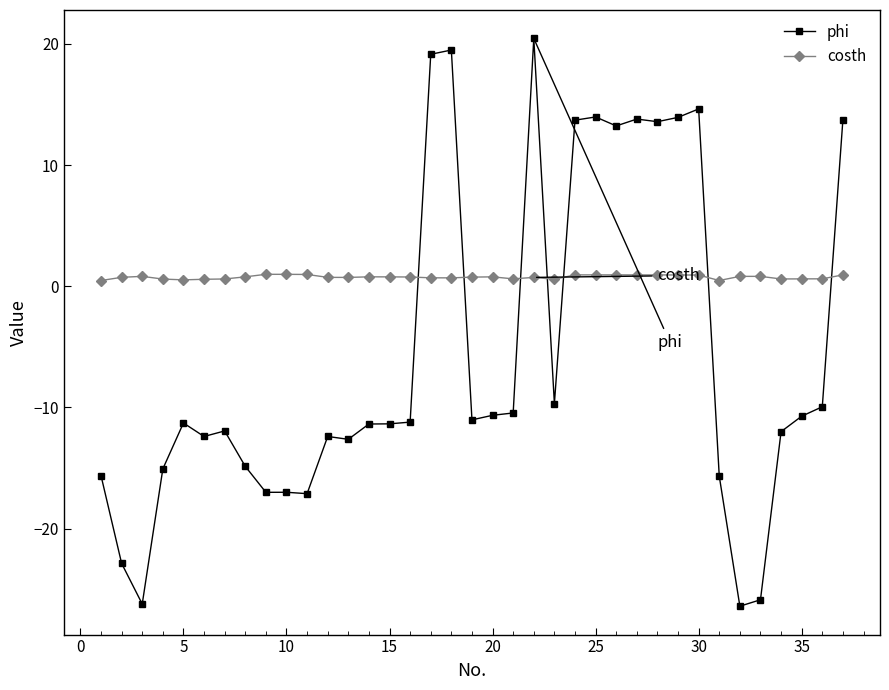

True or false: costh has more than 1 interior local peaks.

True